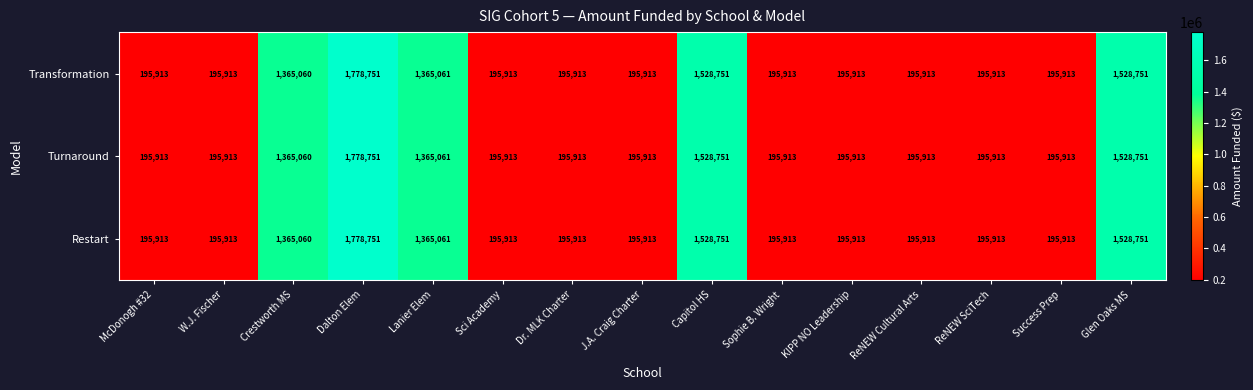

The Turnaround series shows 195913 at KIPP NO Leadership. True or false?

True